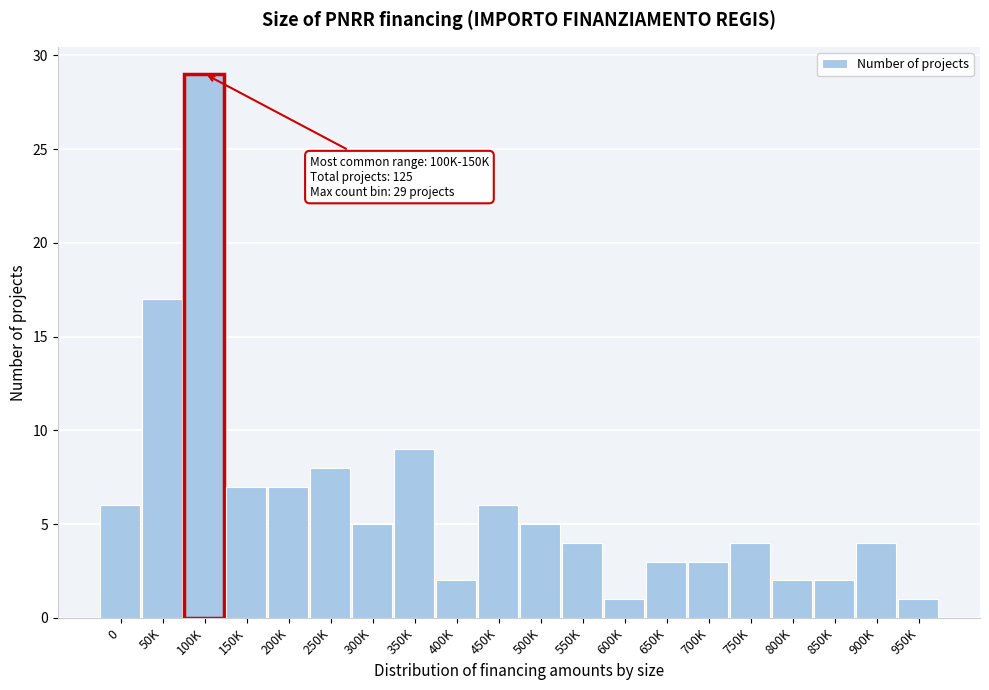

Reading left to right, transcribe all the data shown in this chart.

0=6	50K=17	100K=29	150K=7	200K=7	250K=8	300K=5	350K=9	400K=2	450K=6	500K=5	550K=4	600K=1	650K=3	700K=3	750K=4	800K=2	850K=2	900K=4	950K=1